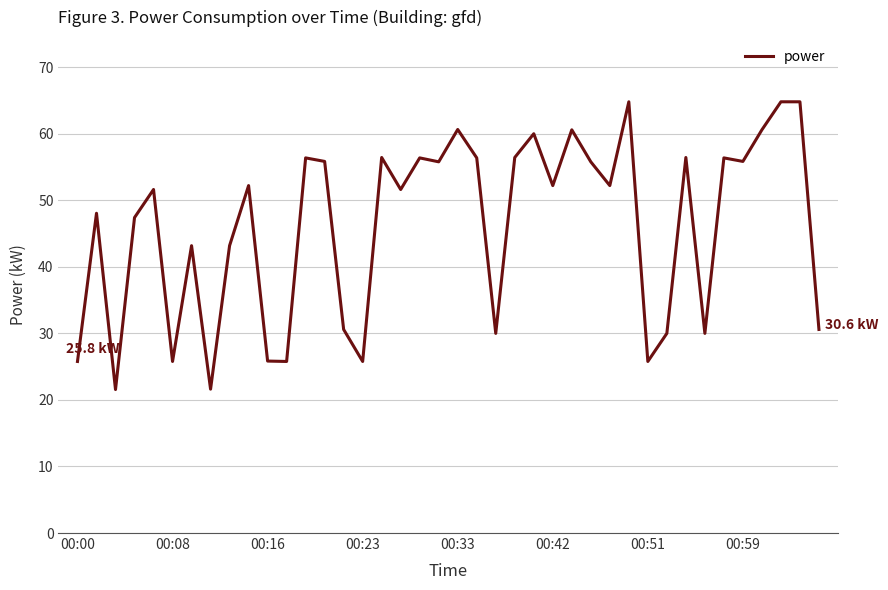

What is the maximum value shown in the chart?

64.8